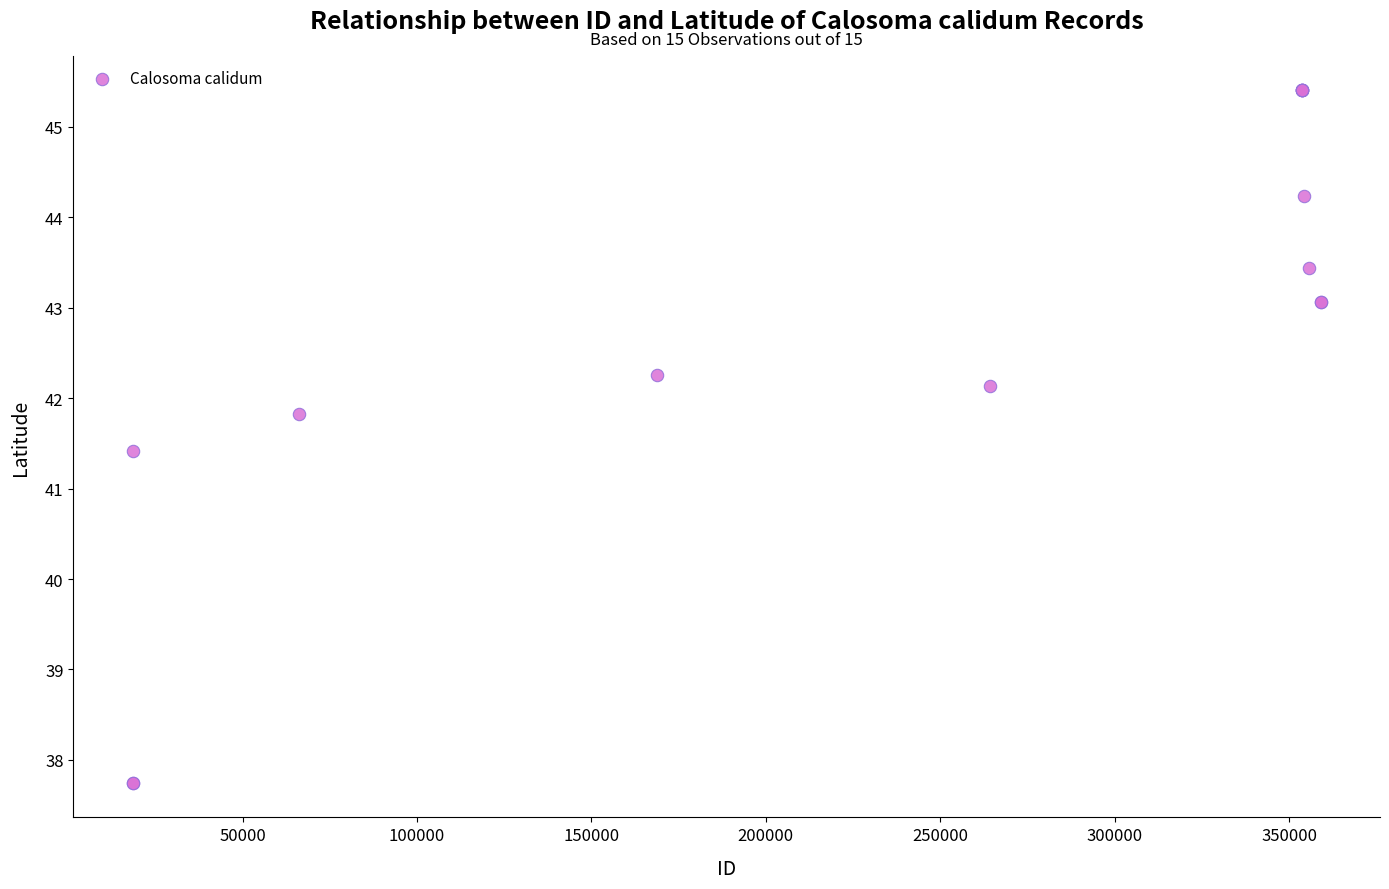

What Y value in the scatter plot is closest to 41?

41.4